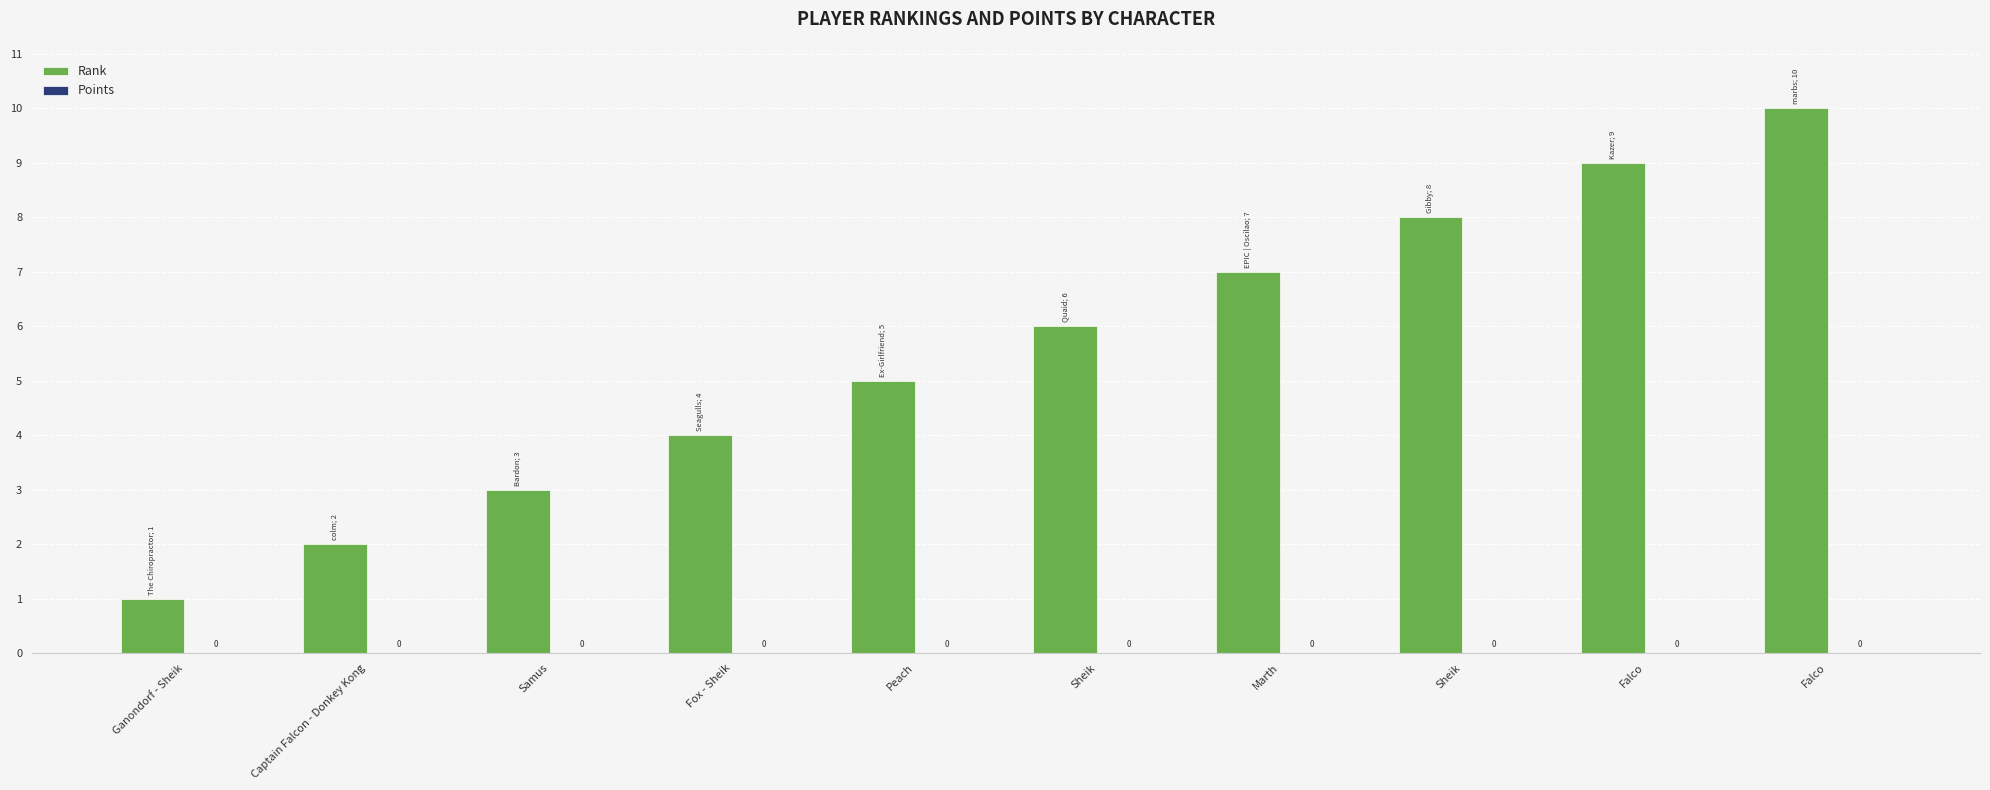

Does the chart contain any negative values?

No